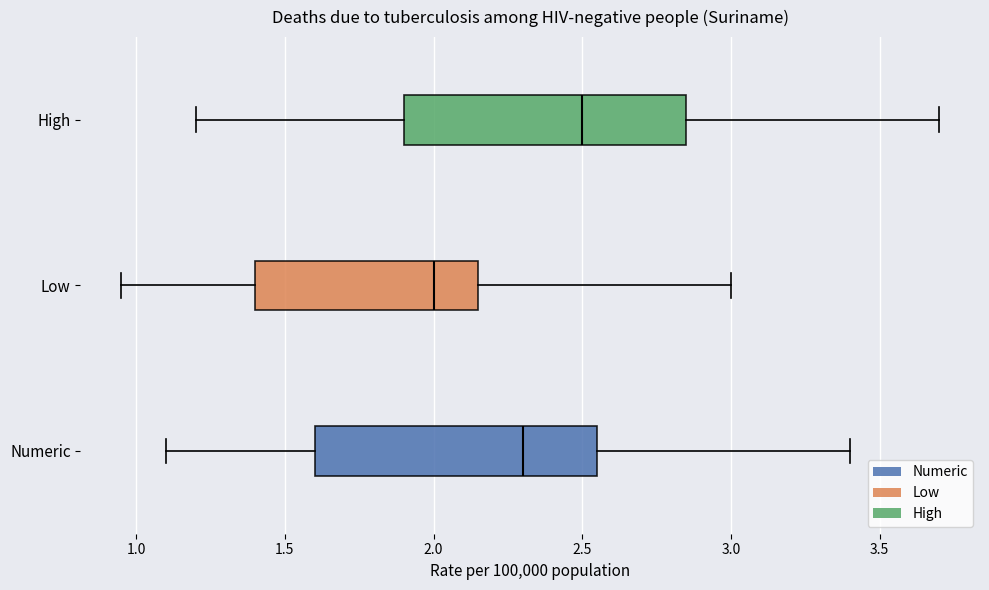

Where is the left edge of the box for Numeric on the x-axis? The values are not printed on the chart, so give them approximately, as read against the axis.

1.60